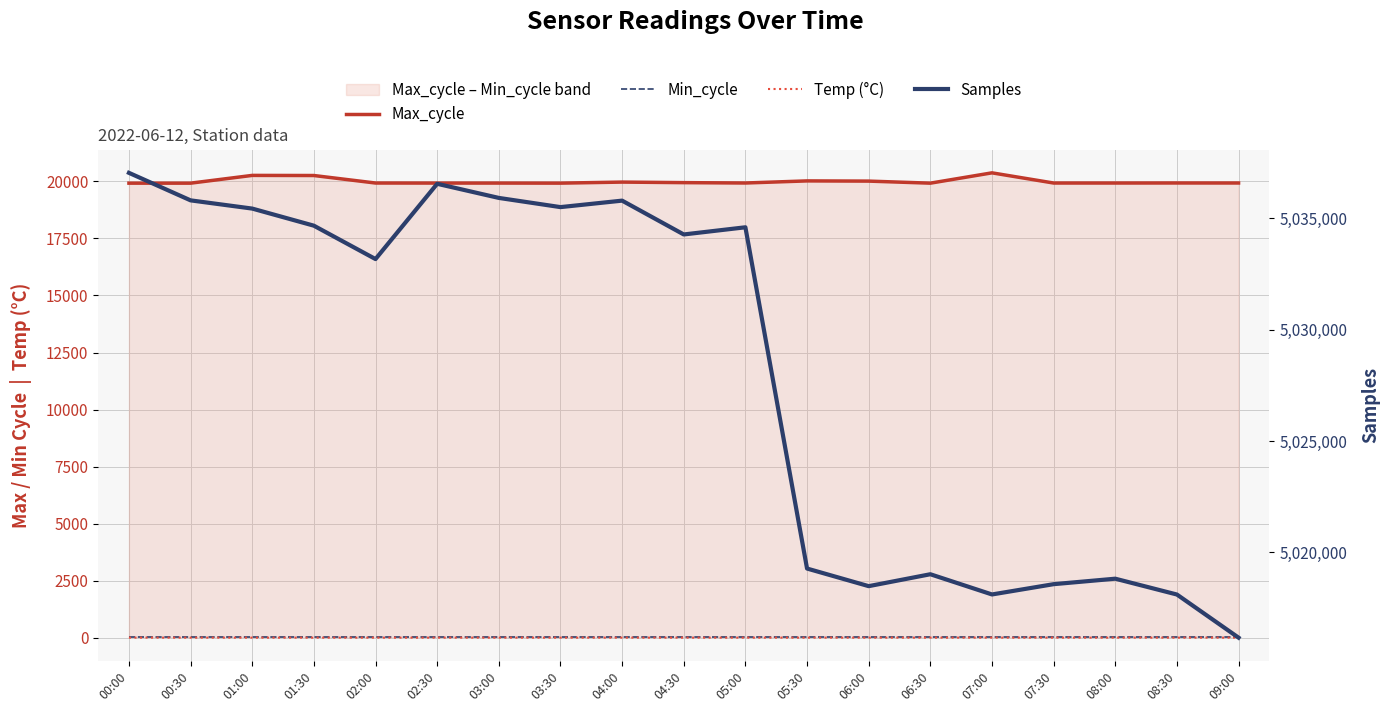

True or false: Min_cycle and Max_cycle intersect in this chart.

False